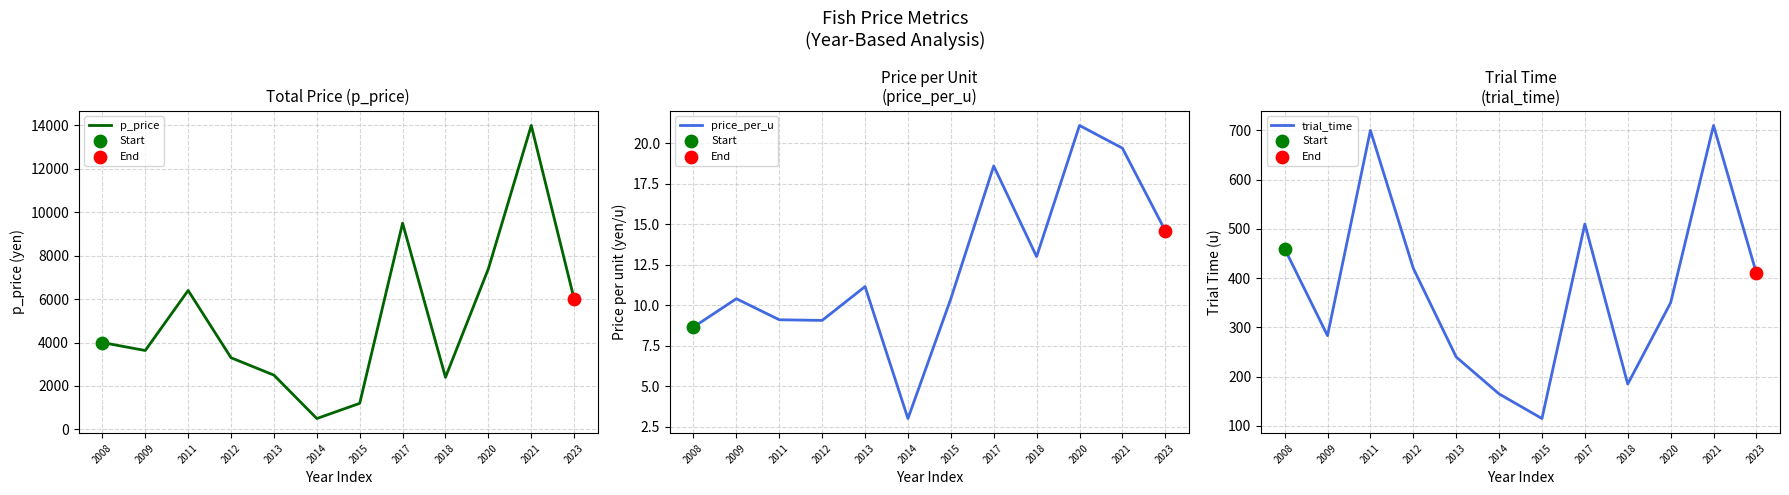

Which series contains the highest Y value?

p_price